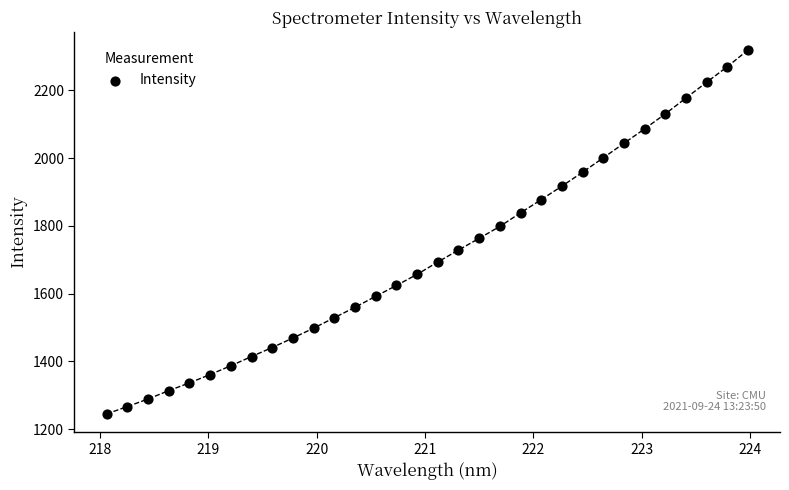

What is the range of X values (max minus min)?

5.9